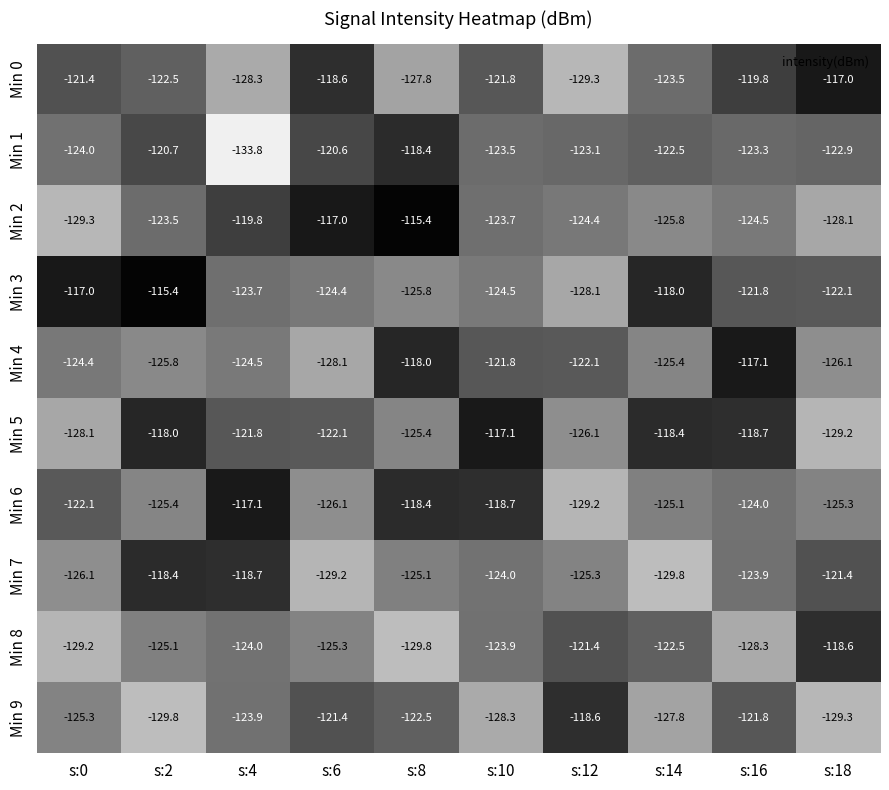

How many series are shown in this chart?

10